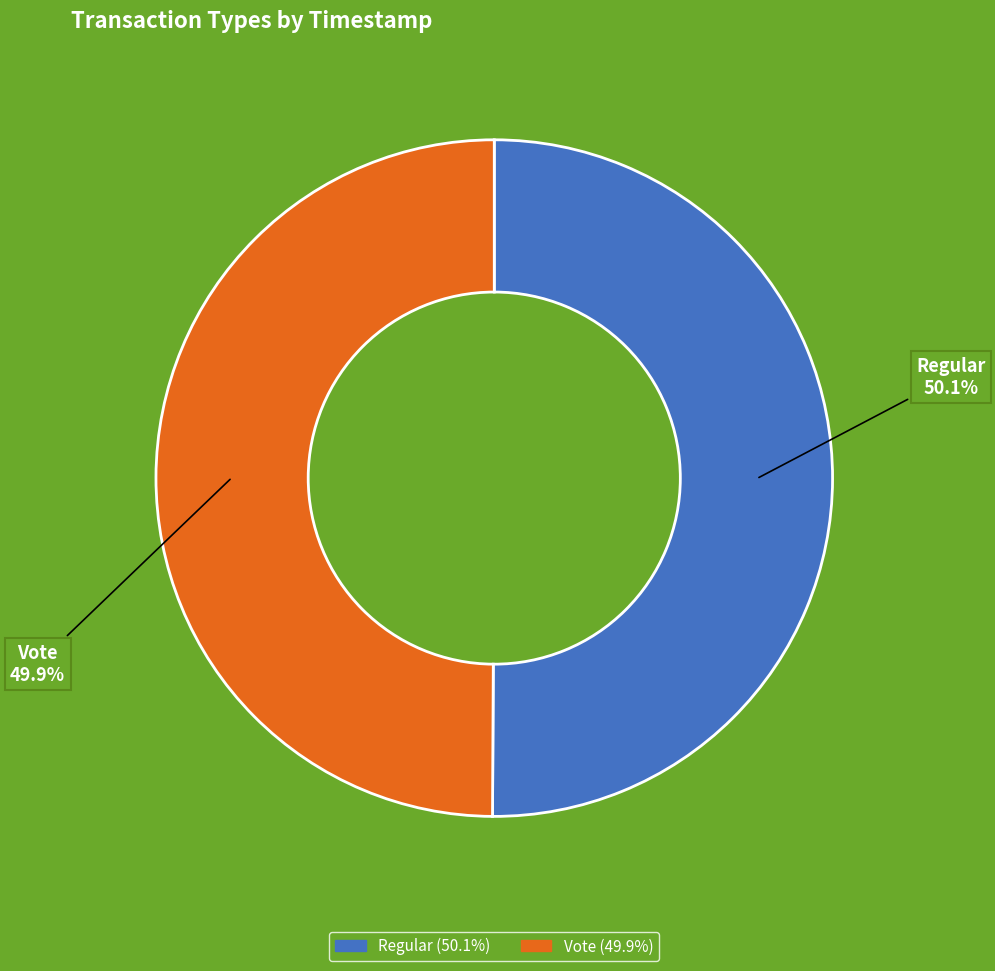

What percentage is the Vote slice, to the nearest percent?

50%